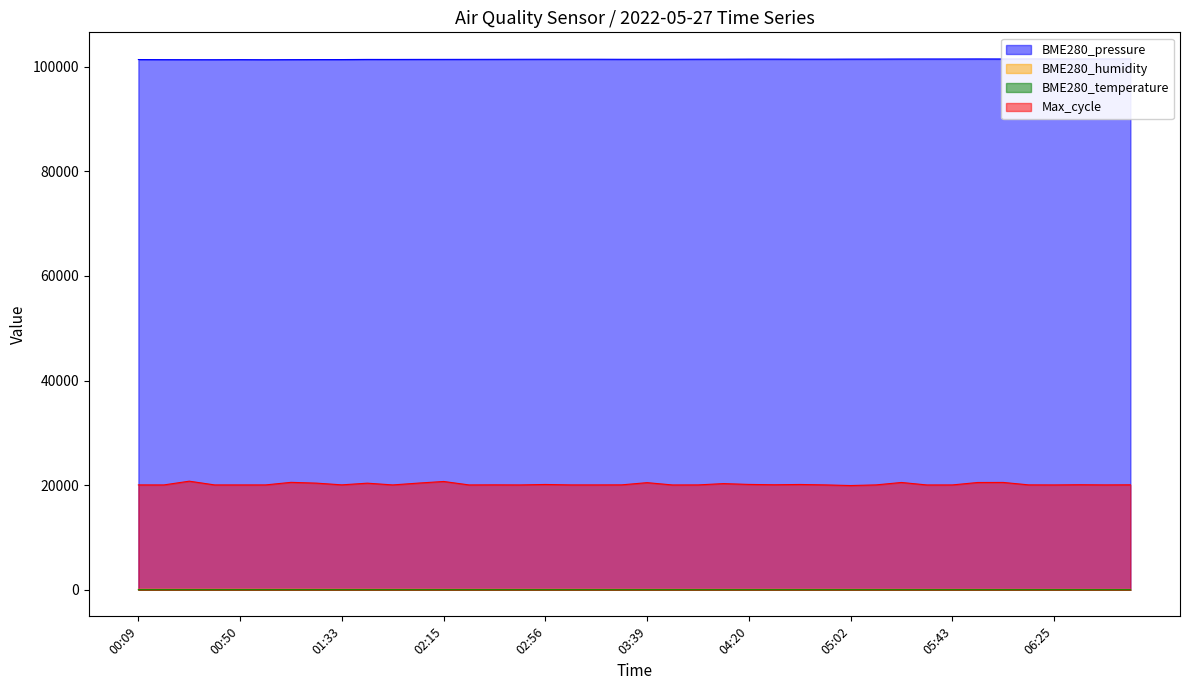

The Max_cycle series shows 20048.0 at 01:01. True or false?

True